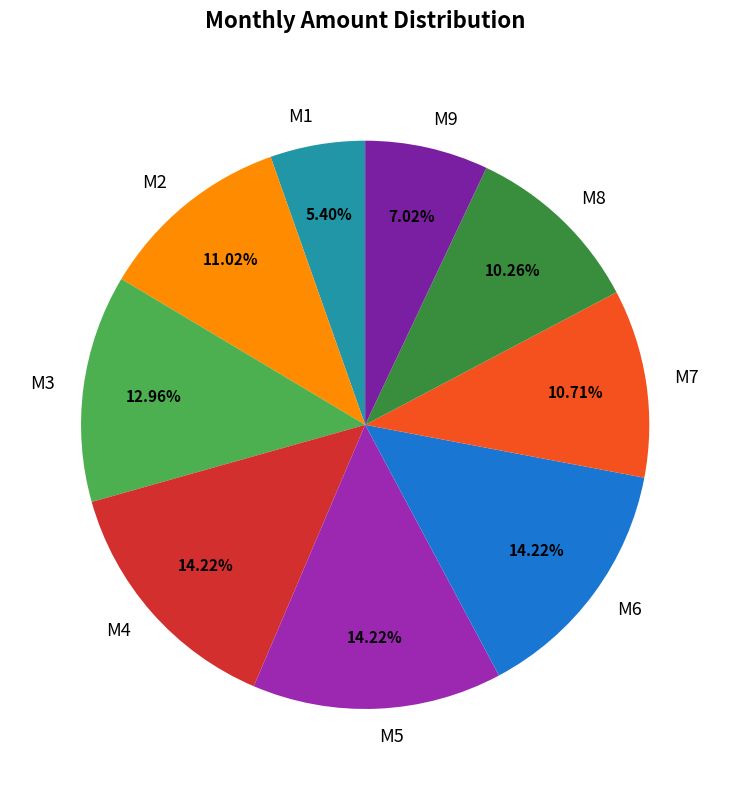

True or false: M3 accounts for 13% of the total.

True